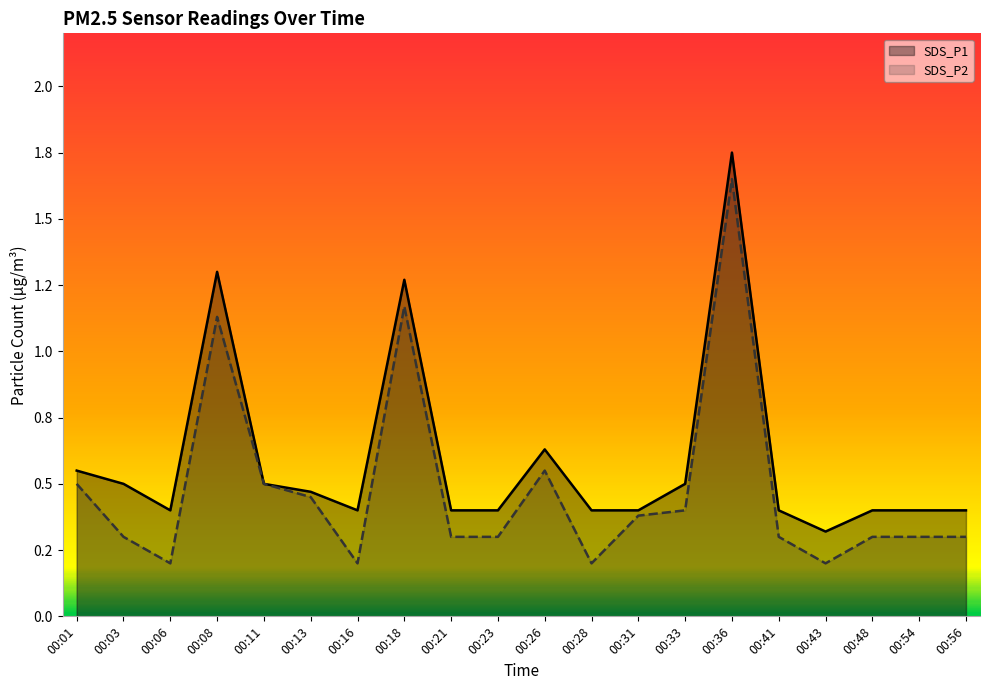

Reading left to right, extract all data points from this chart.

SDS_P1: 00:01=0.6	00:03=0.5	00:06=0.4	00:08=1.3	00:11=0.5	00:13=0.5	00:16=0.4	00:18=1.3	00:21=0.4	00:23=0.4	00:26=0.6	00:28=0.4	00:31=0.4	00:33=0.5	00:36=1.8	00:41=0.4	00:43=0.3	00:48=0.4	00:54=0.4	00:56=0.4
SDS_P2: 00:01=0.5	00:03=0.3	00:06=0.2	00:08=1.1	00:11=0.5	00:13=0.5	00:16=0.2	00:18=1.2	00:21=0.3	00:23=0.3	00:26=0.6	00:28=0.2	00:31=0.4	00:33=0.4	00:36=1.6	00:41=0.3	00:43=0.2	00:48=0.3	00:54=0.3	00:56=0.3